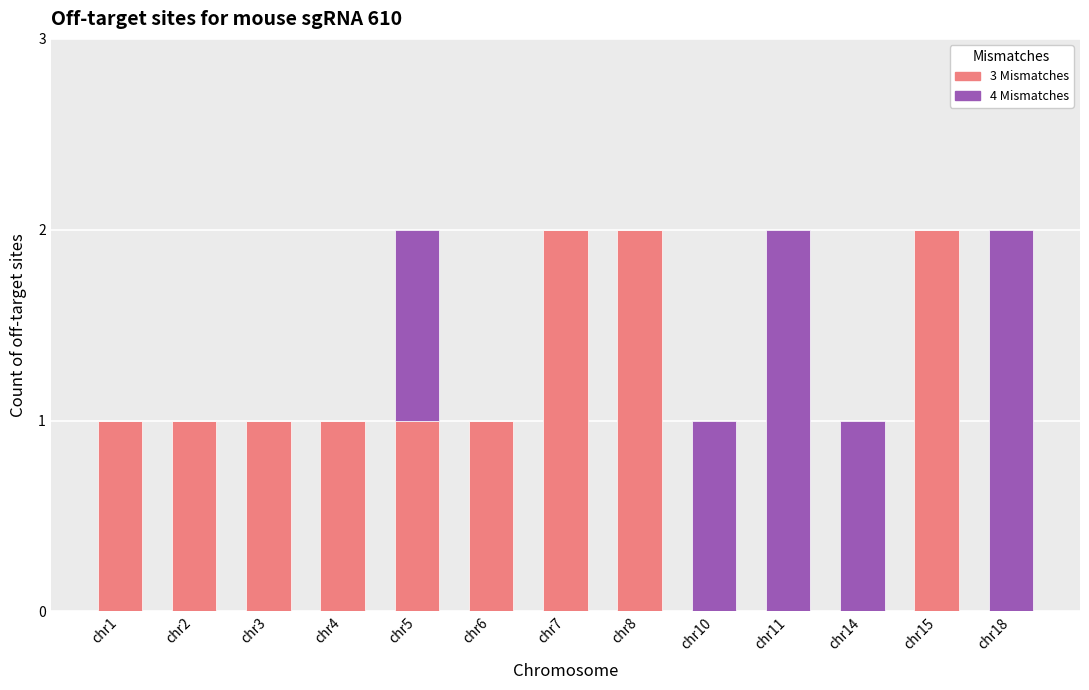

Reading left to right, what are the values for 3 Mismatches?

chr1=1	chr2=1	chr3=1	chr4=1	chr5=1	chr6=1	chr7=2	chr8=2	chr10=0	chr11=0	chr14=0	chr15=2	chr18=0